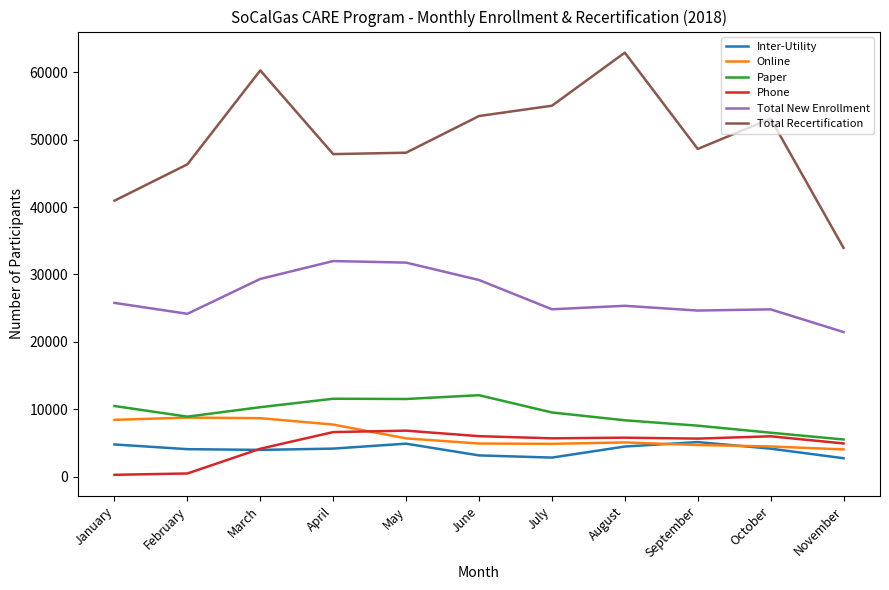

What is the total value across all series at March?

116680